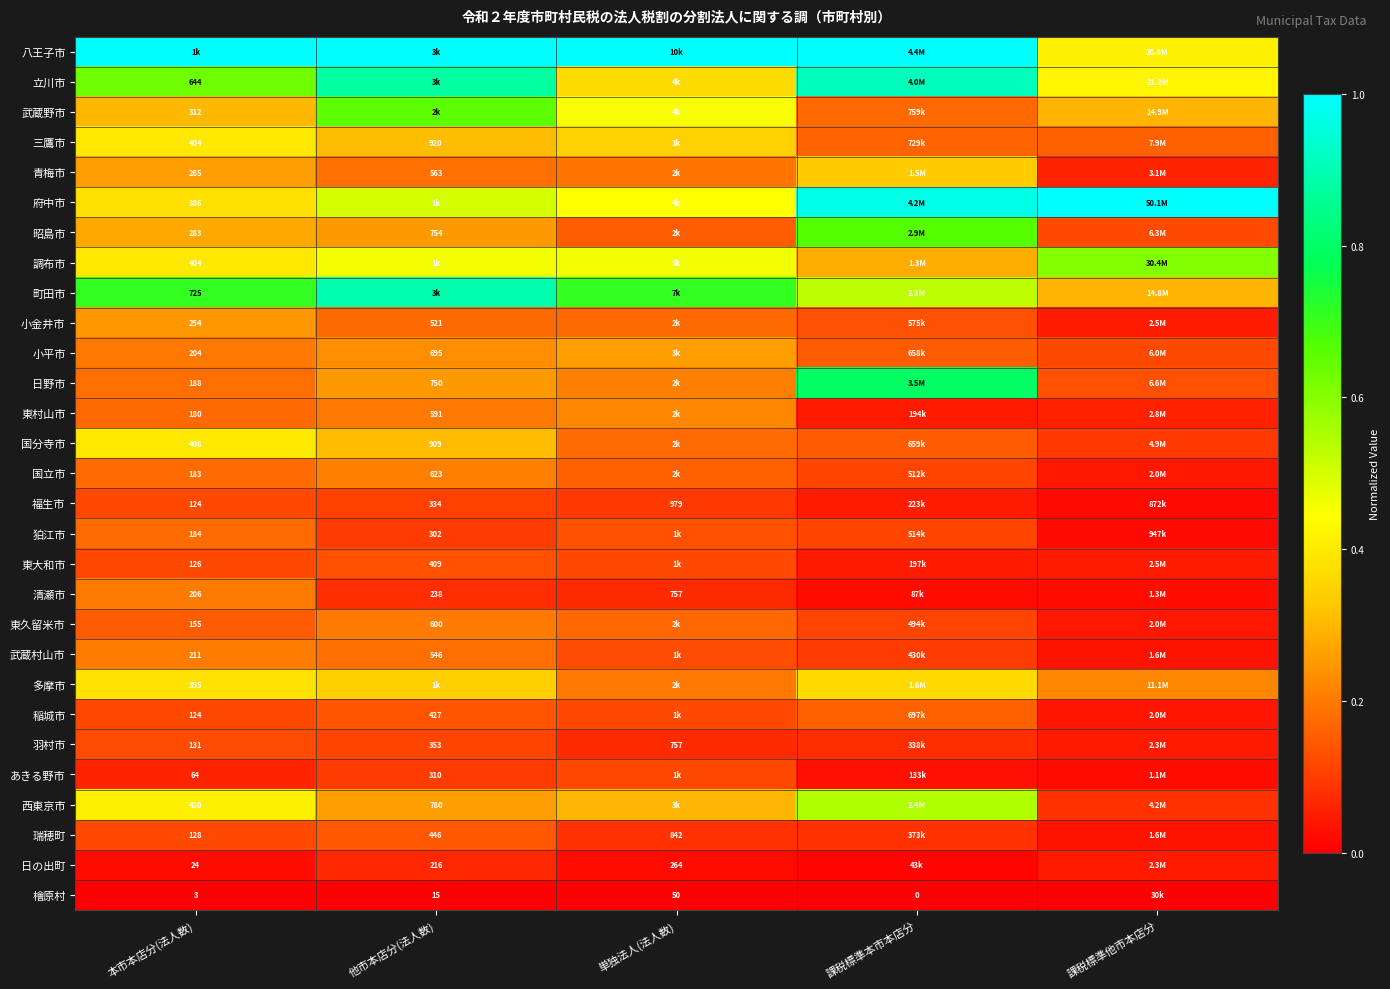

Is the value of 青梅市 at 本市本店分(法人数) greater than the value of 狛江市 at 他市本店分(法人数)?

No